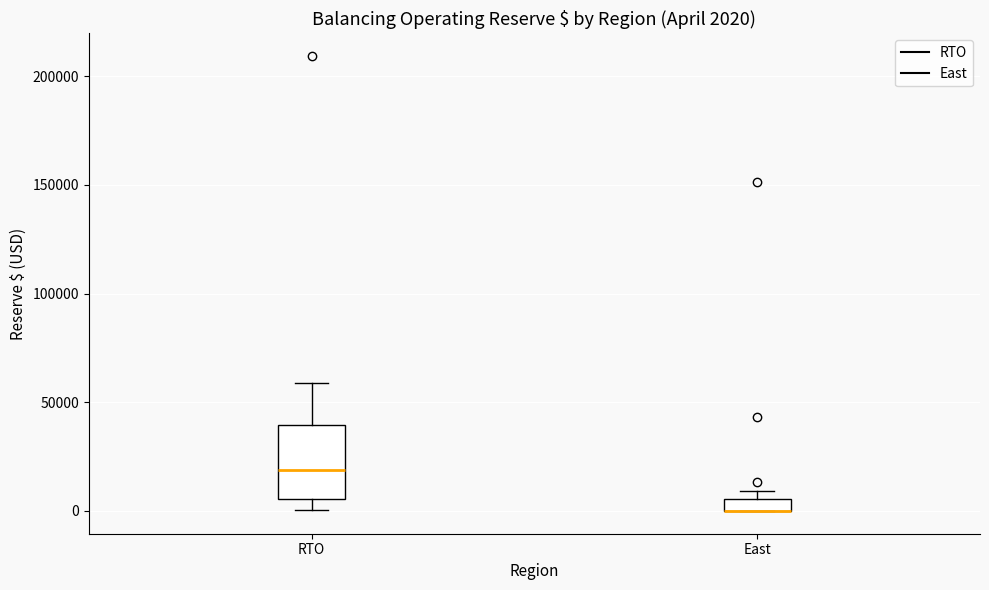

Comparing the boxes themselves (not the whiskers), which one is the tallest?

RTO